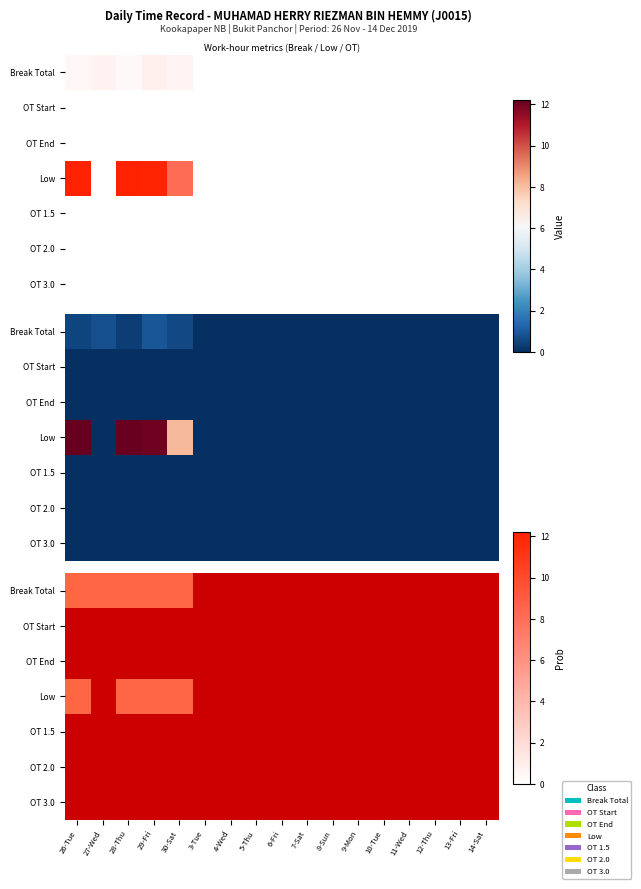

Which has a higher value, 7-Sat or 10-Tue?

7-Sat